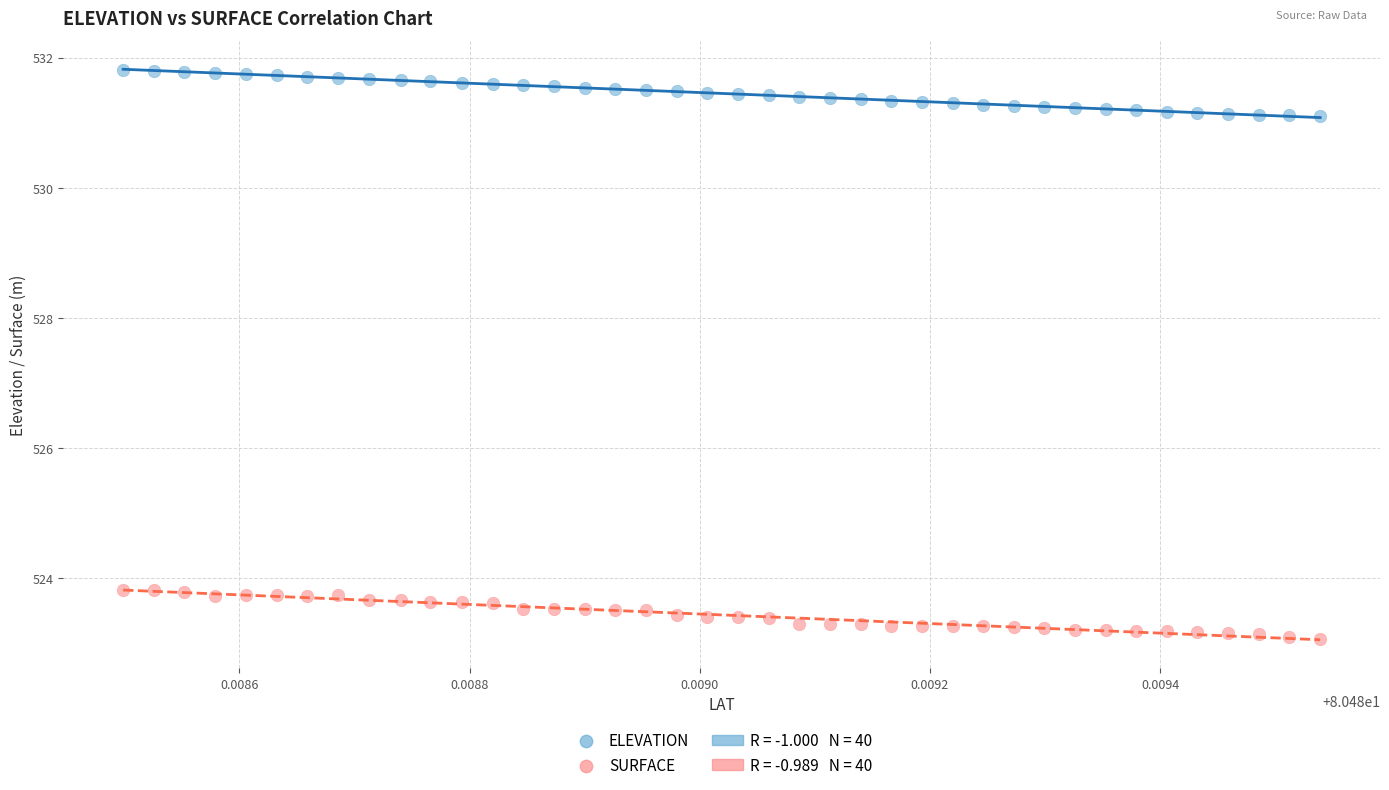

Which series contains the highest Y value?

ELEVATION